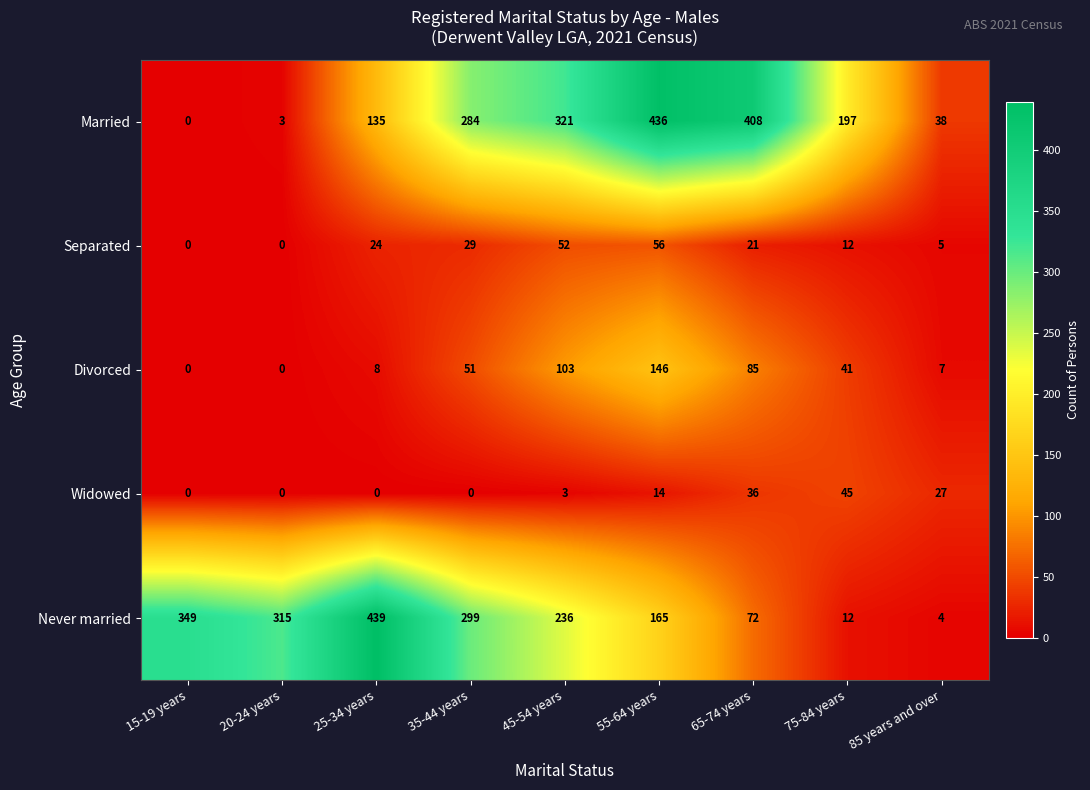

How many series are shown in this chart?

5